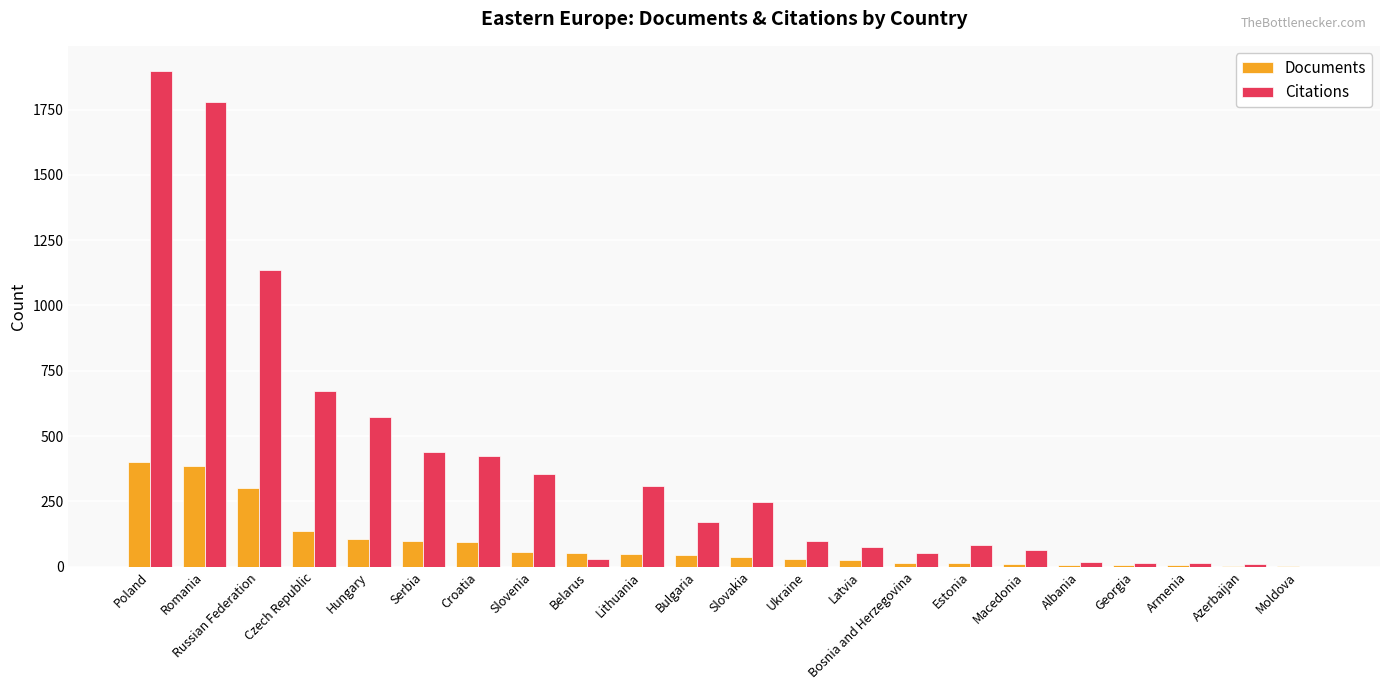

True or false: Citations has a value of 1899 at Poland.

True